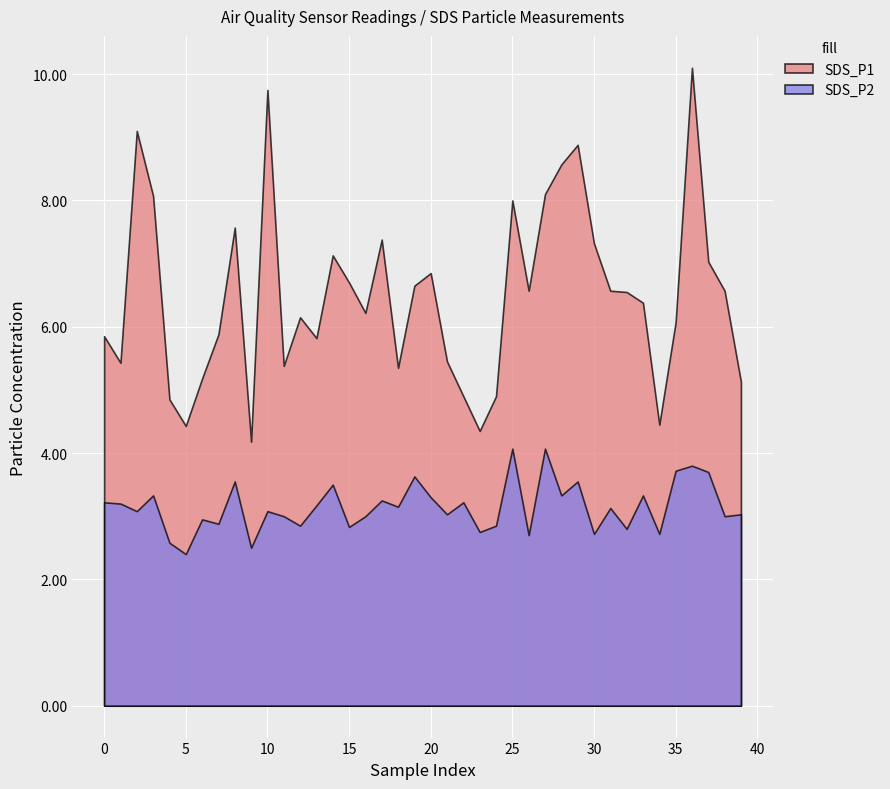

What is the sum of all SDS_P2 values?

126.0